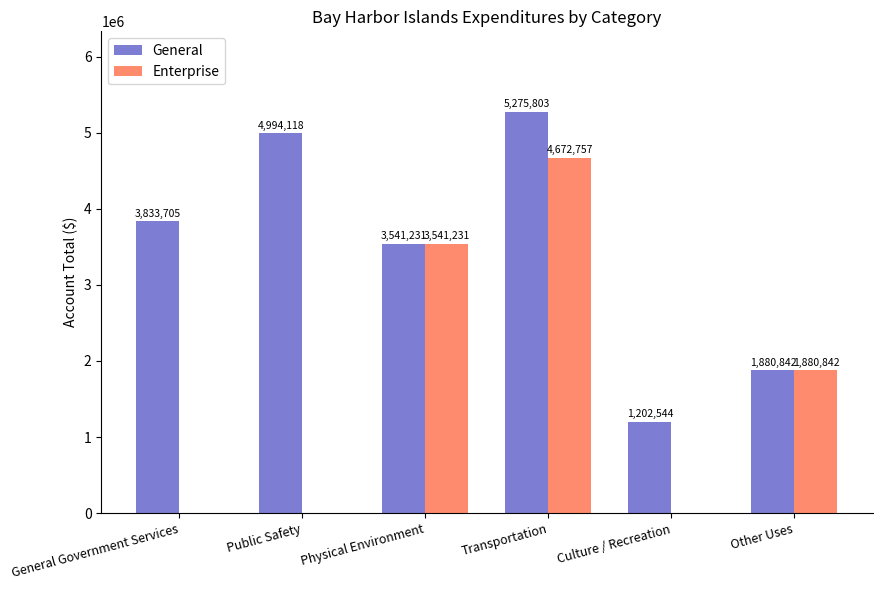

What is the sum of the Enterprise values at General Government Services and Physical Environment?

3541231